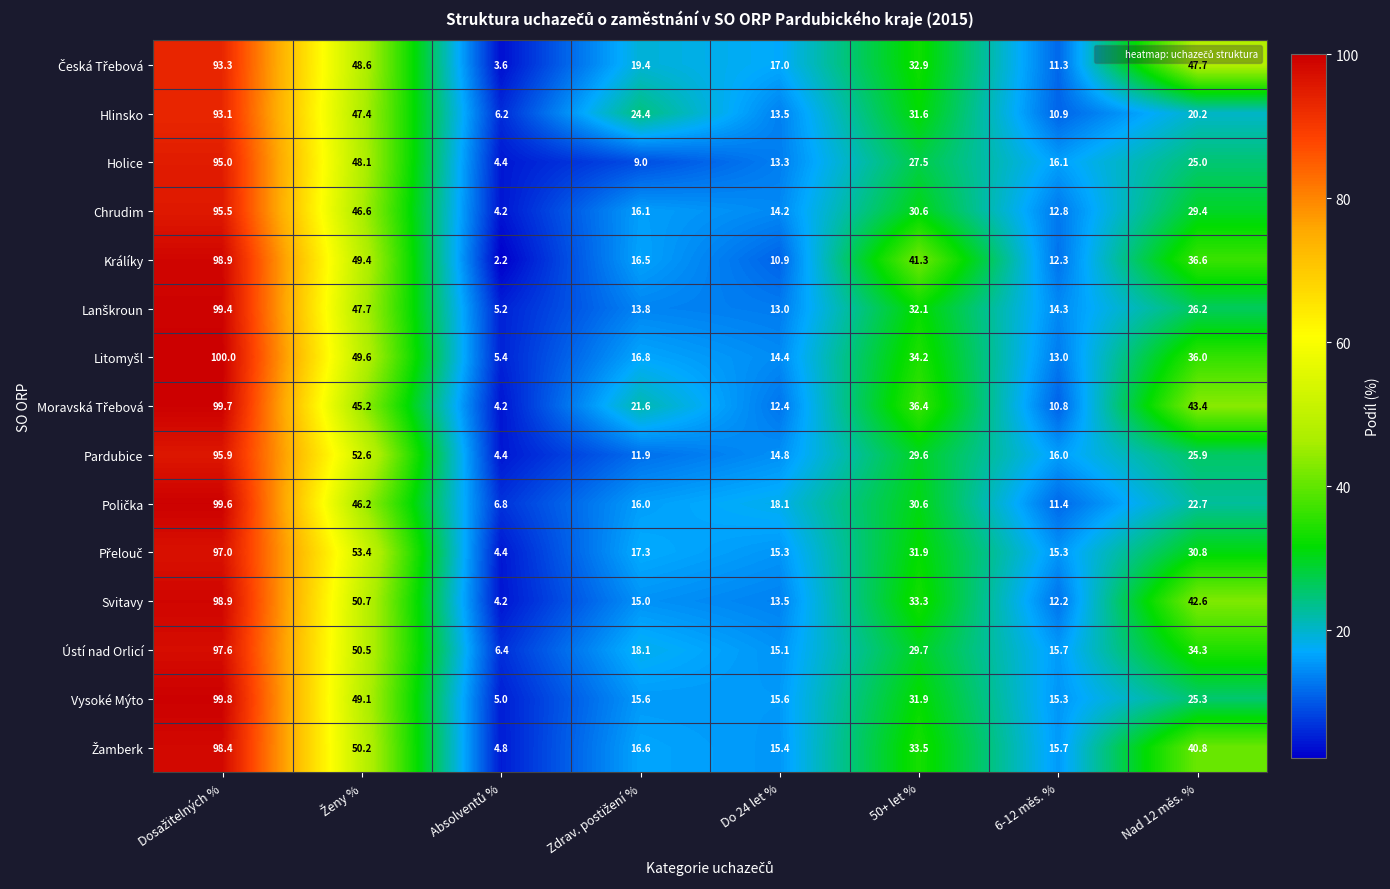

How many data points does each series have?

8